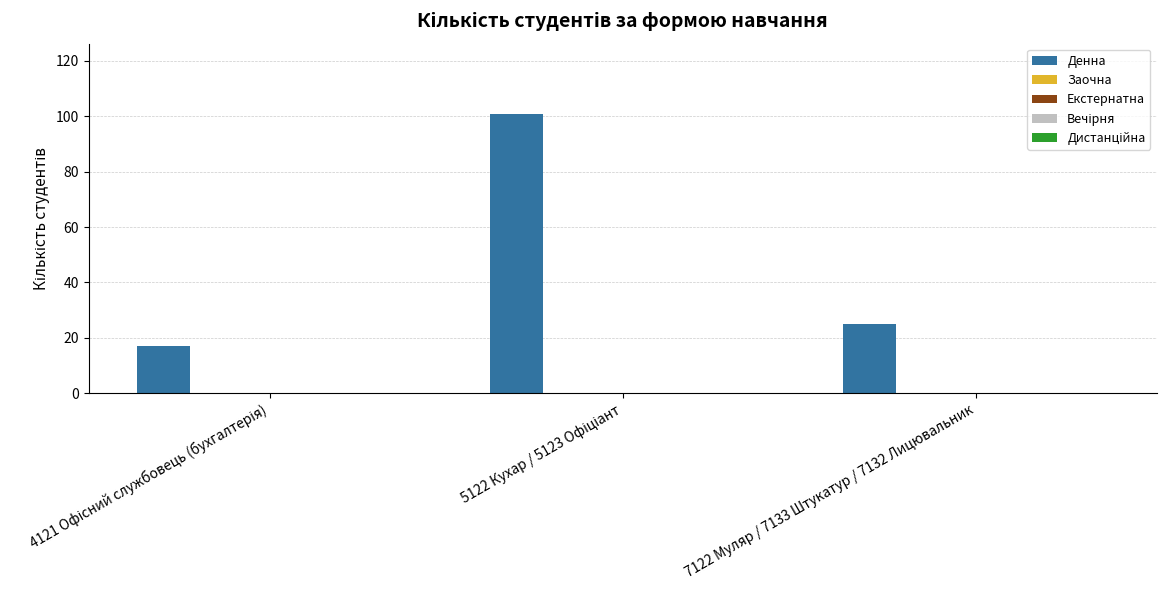

What is the smallest value displayed?

17